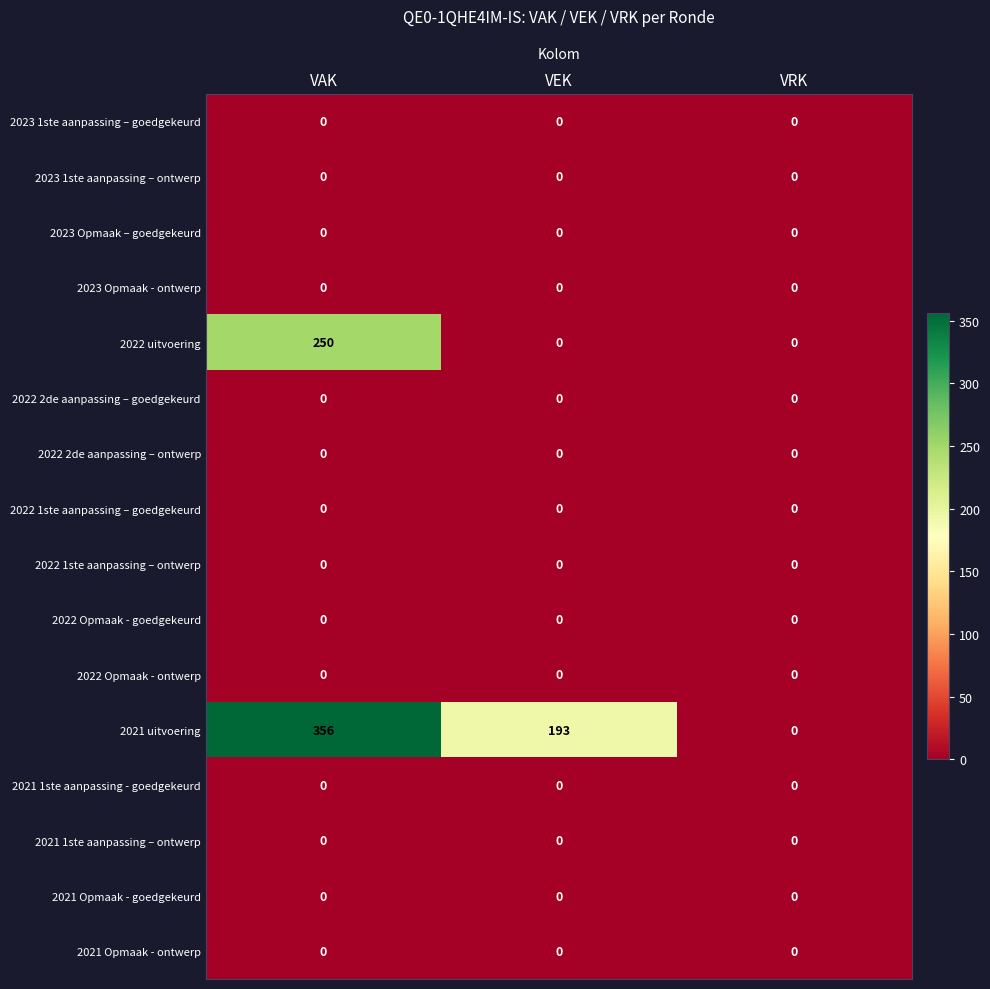

What is the maximum value shown in the chart?

356